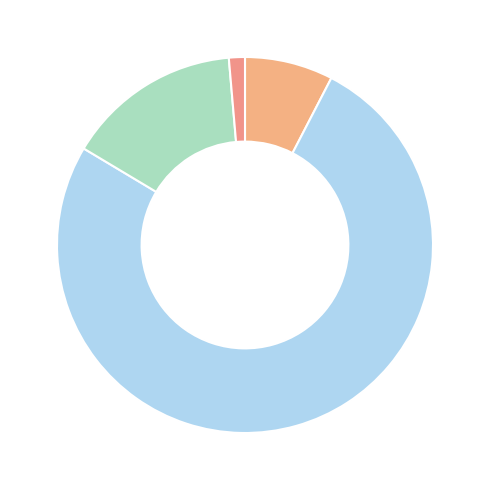

Which category has the biggest portion of the pie?

Common stock authorized